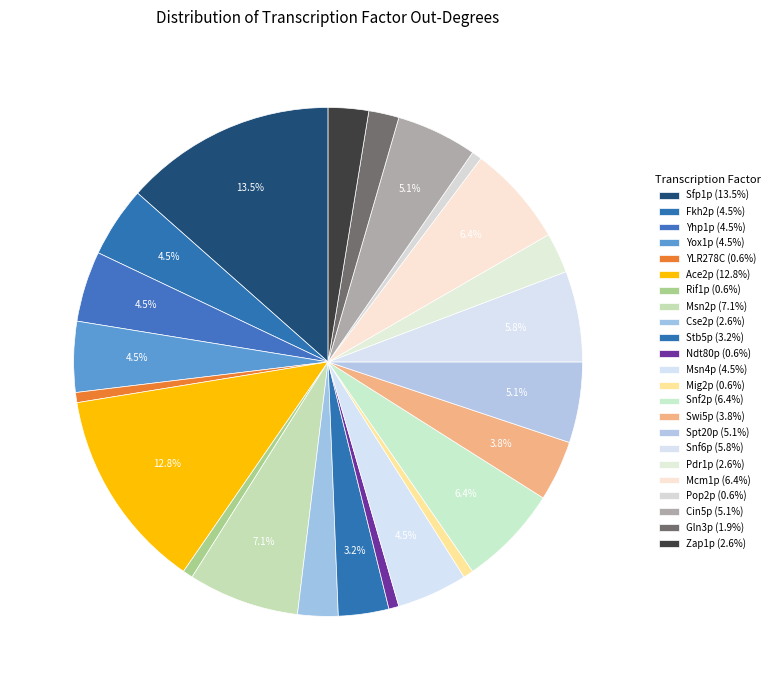

How many segments does this pie chart have?

23